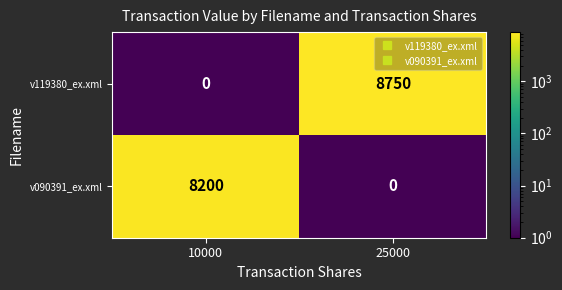

What is the greatest value displayed?

8750